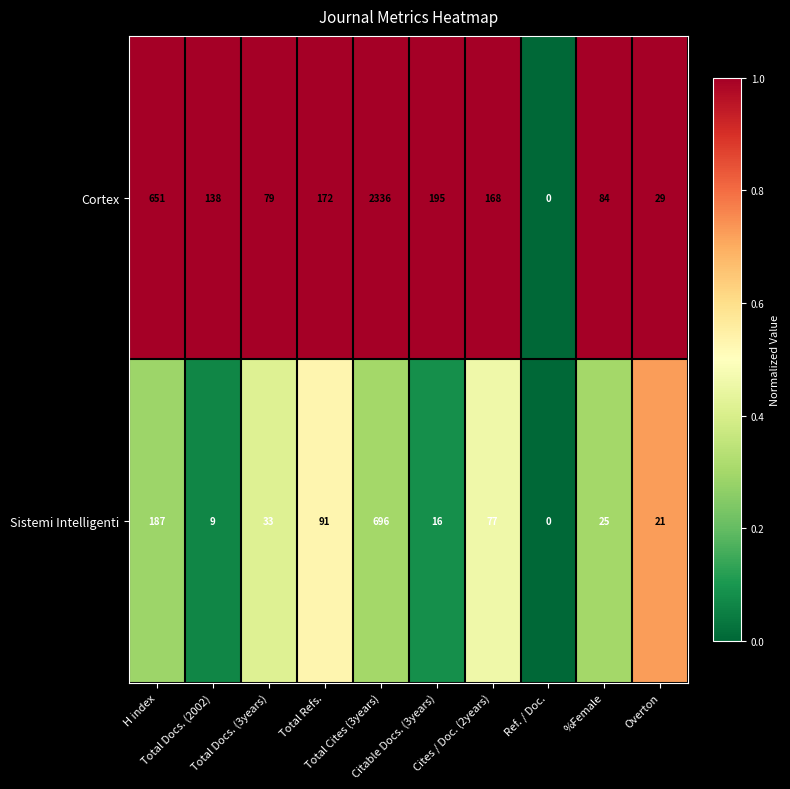

At which category is the sum across all series the highest?

Total Cites (3years)